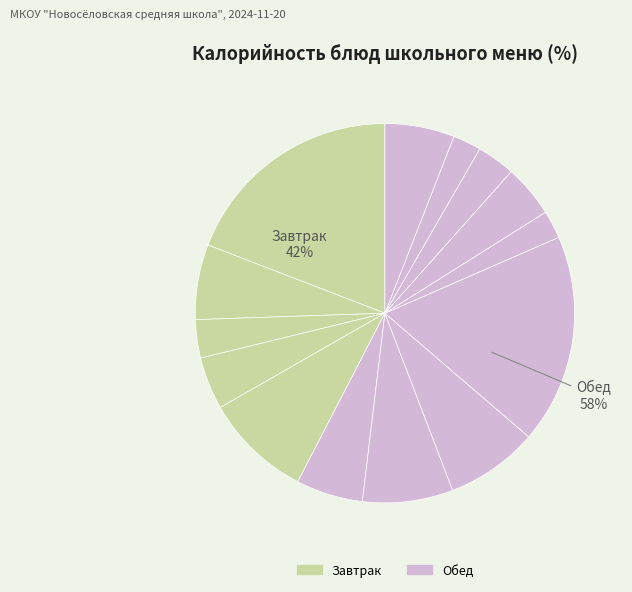

Does any single category account for the majority?

No